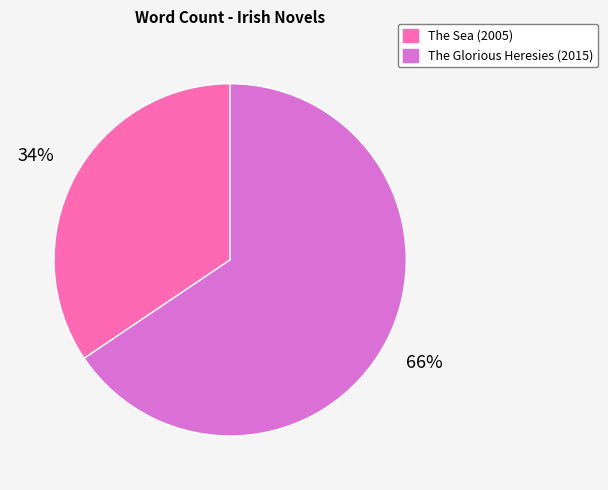

Rank the categories by value from lowest to highest.

The Sea (2005), The Glorious Heresies (2015)